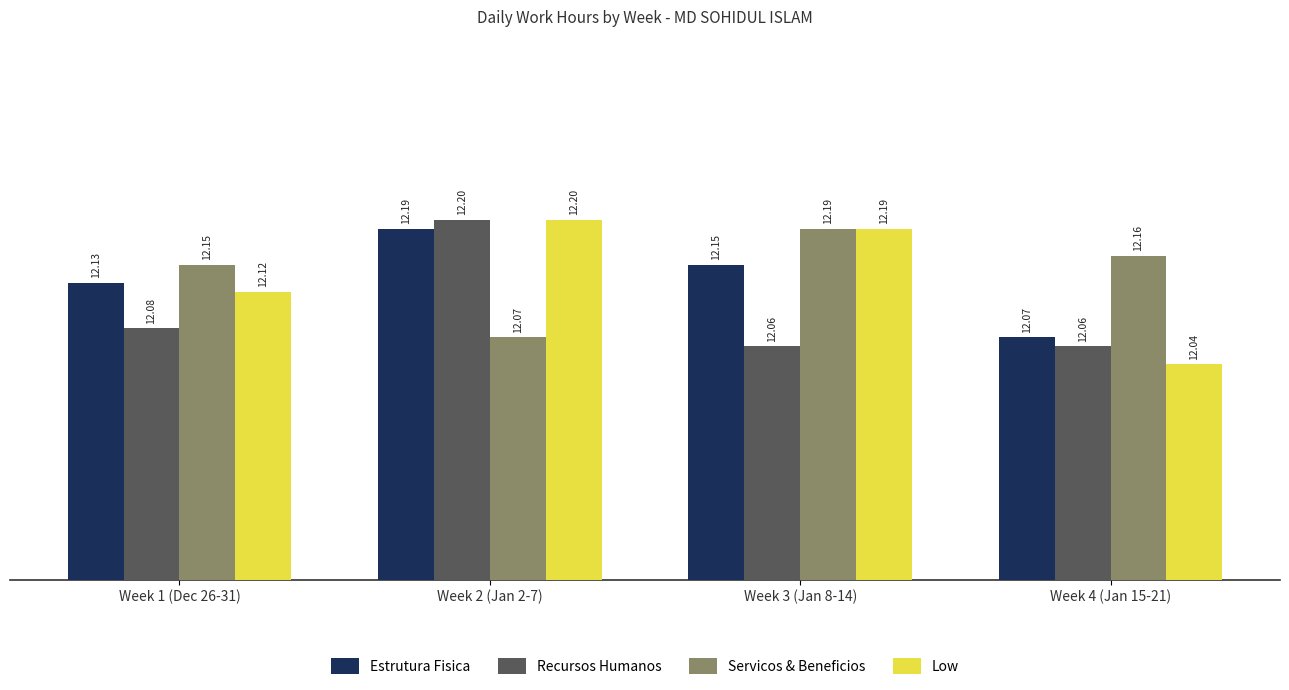

How many Estrutura Fisica values are between 12 and 13?

4